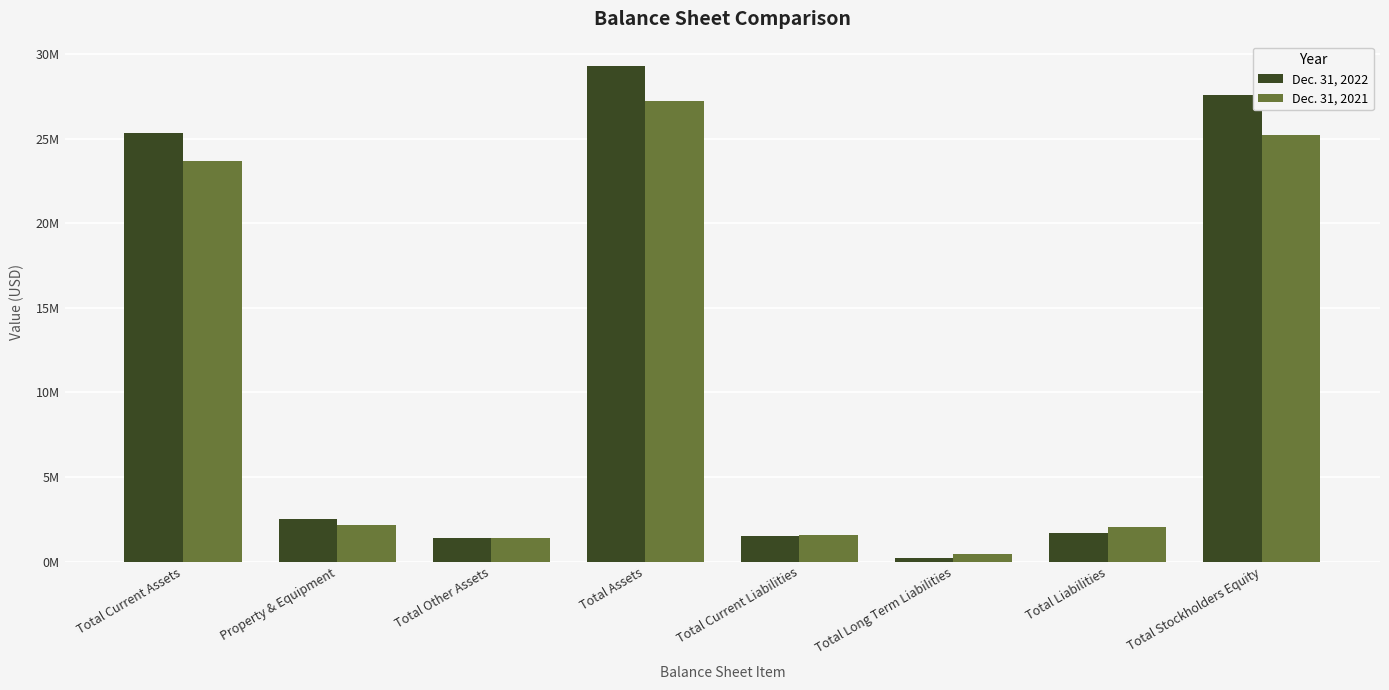

Rank the series at Total Current Assets from highest to lowest value.

Dec. 31, 2022, Dec. 31, 2021